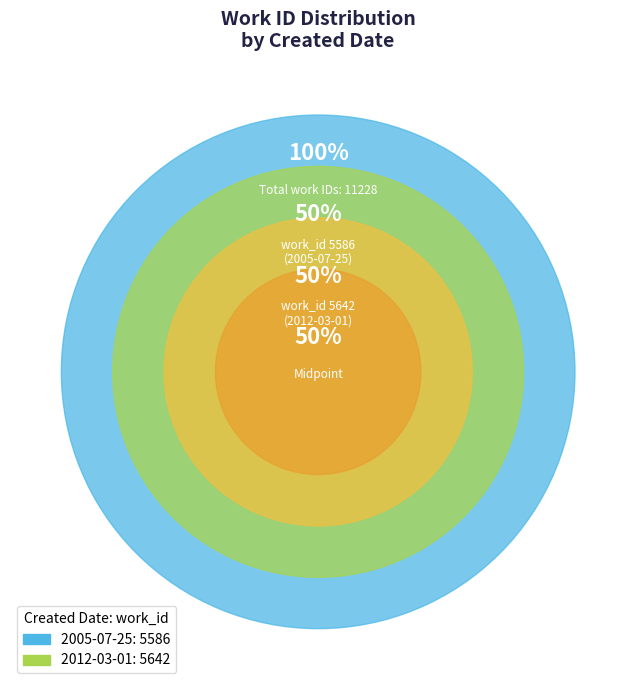

Rank the categories by value from highest to lowest.

2012-03-01, 2005-07-25